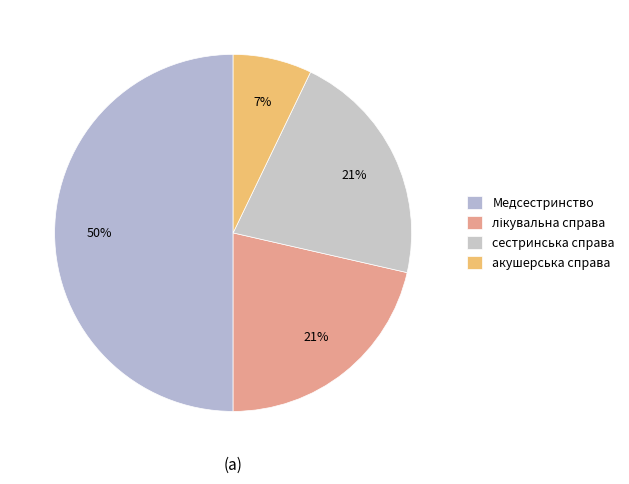

How many segments does this pie chart have?

4